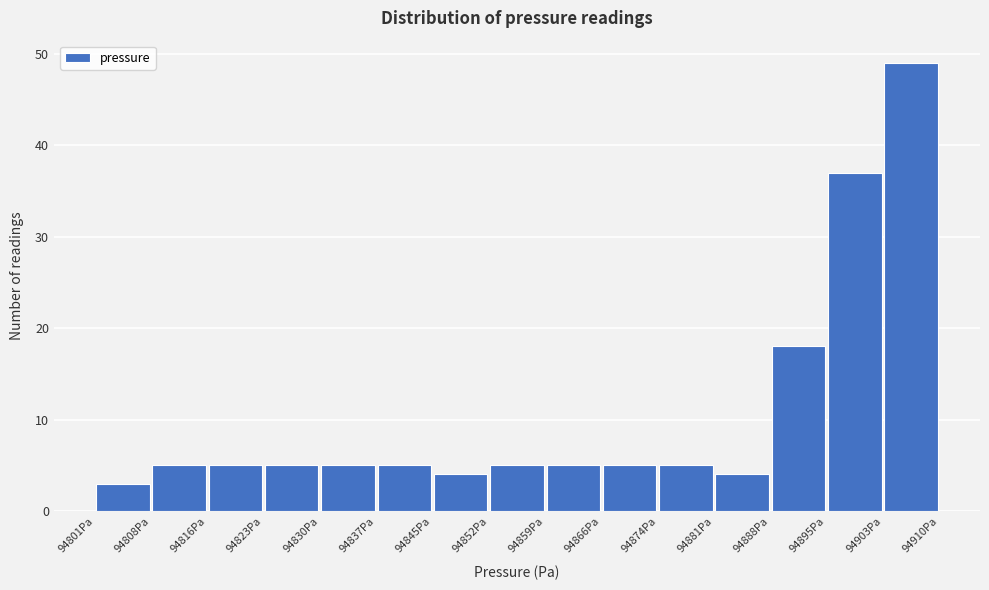

How tall is the bar that spans 94903 to 94910 on the x-axis? Neither the bar edges nor the heights are printed on the chart, so give them approximately, as read against the axes.

49